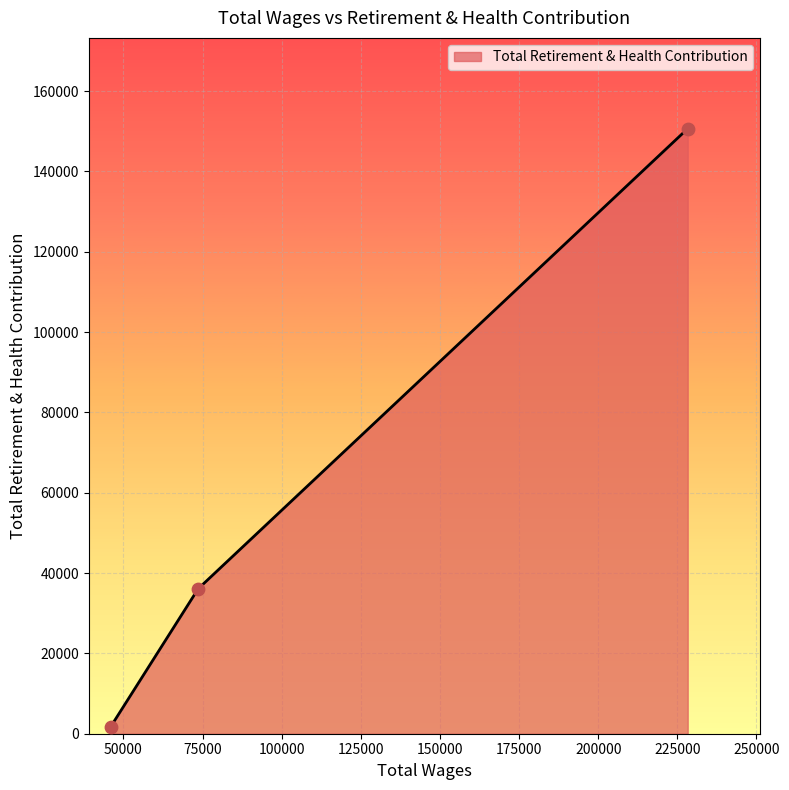

What is the difference between the maximum and minimum values?

148959